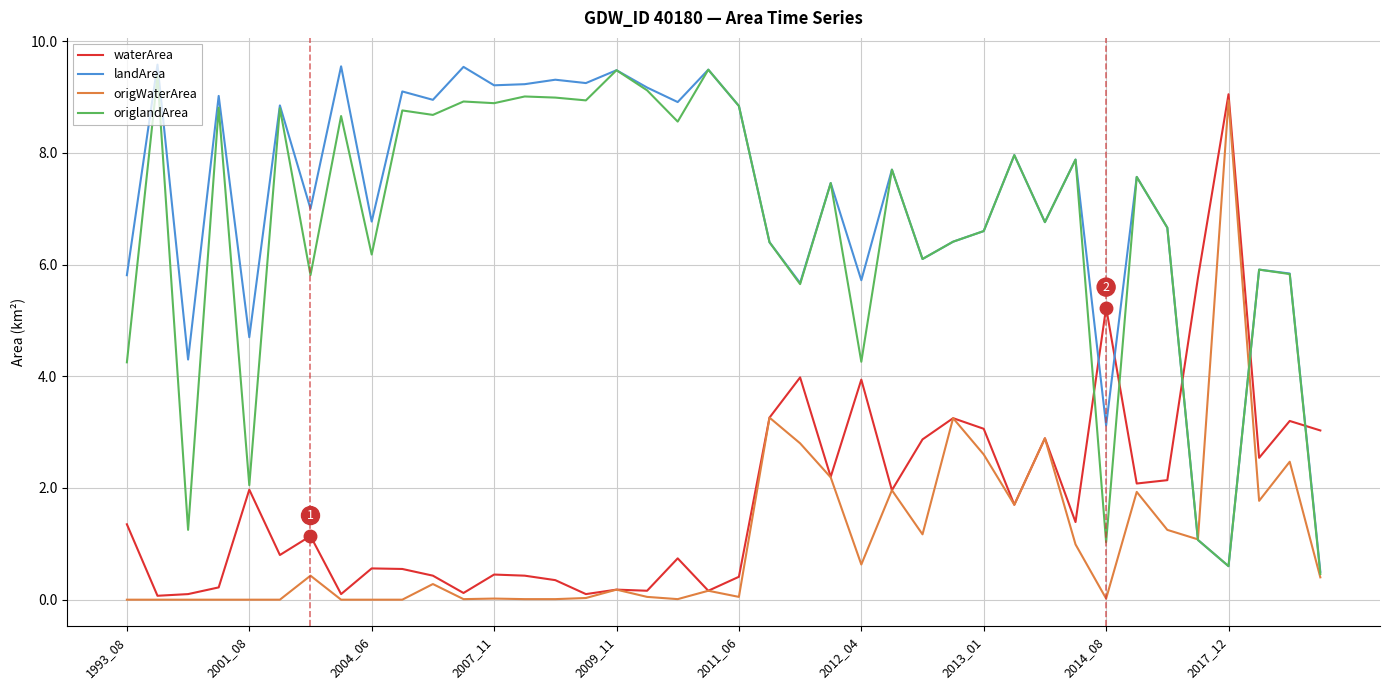

True or false: waterArea and landArea intersect in this chart.

True